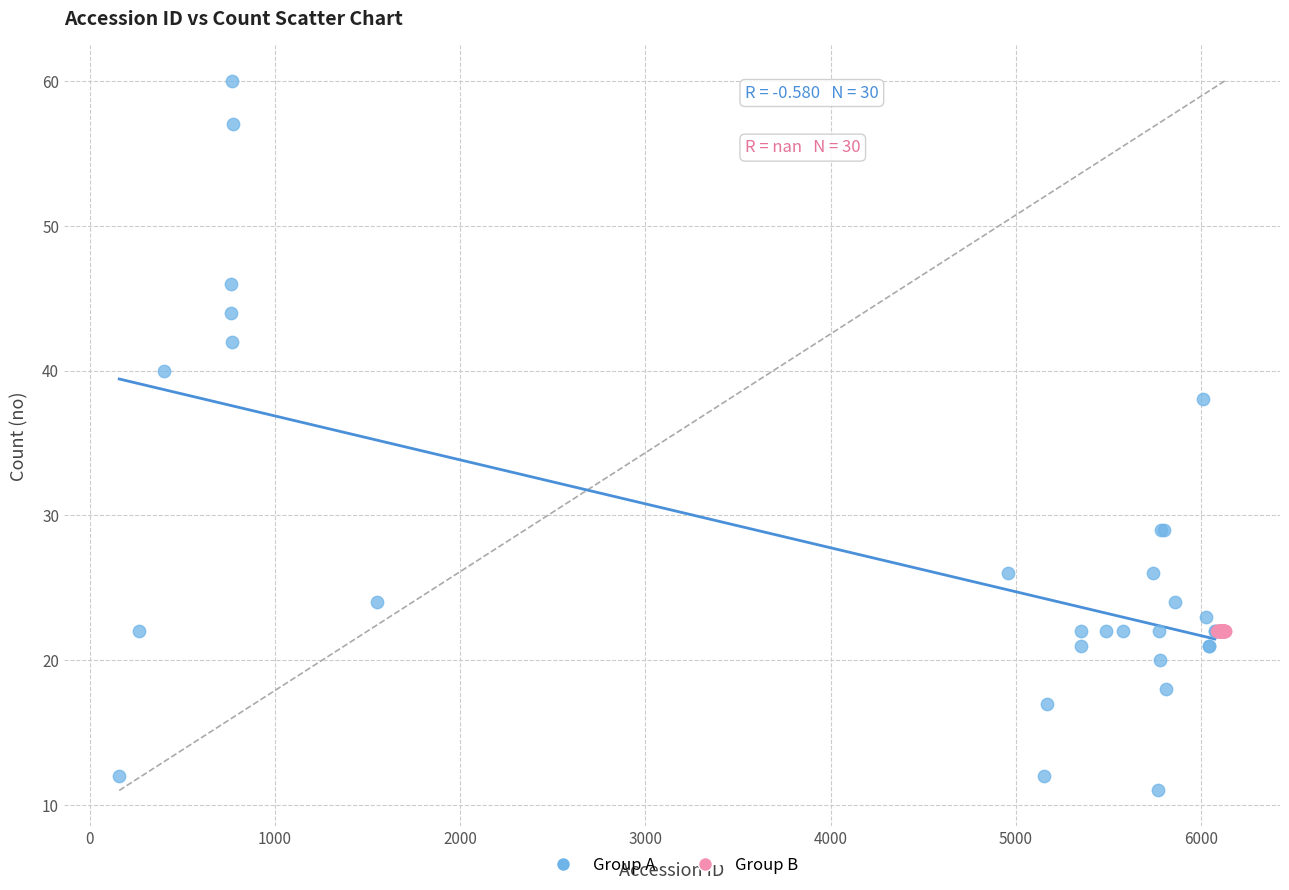

Which series reaches the maximum Y coordinate?

Group A